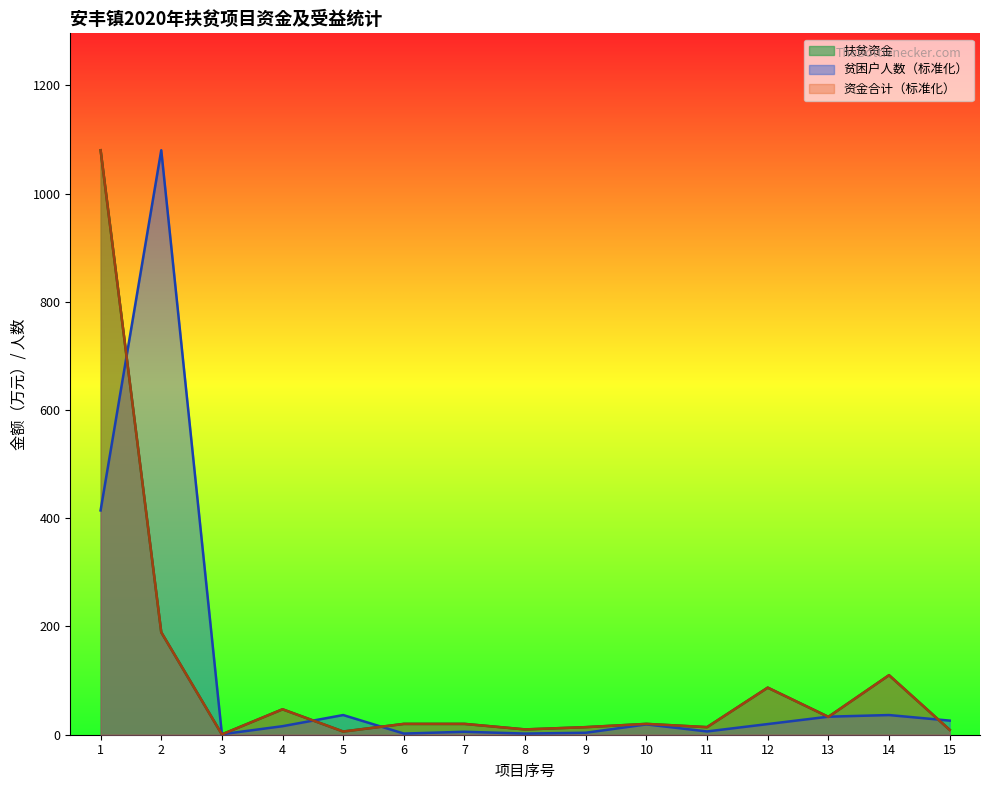

Does the chart display data point markers on the line(s)?

No